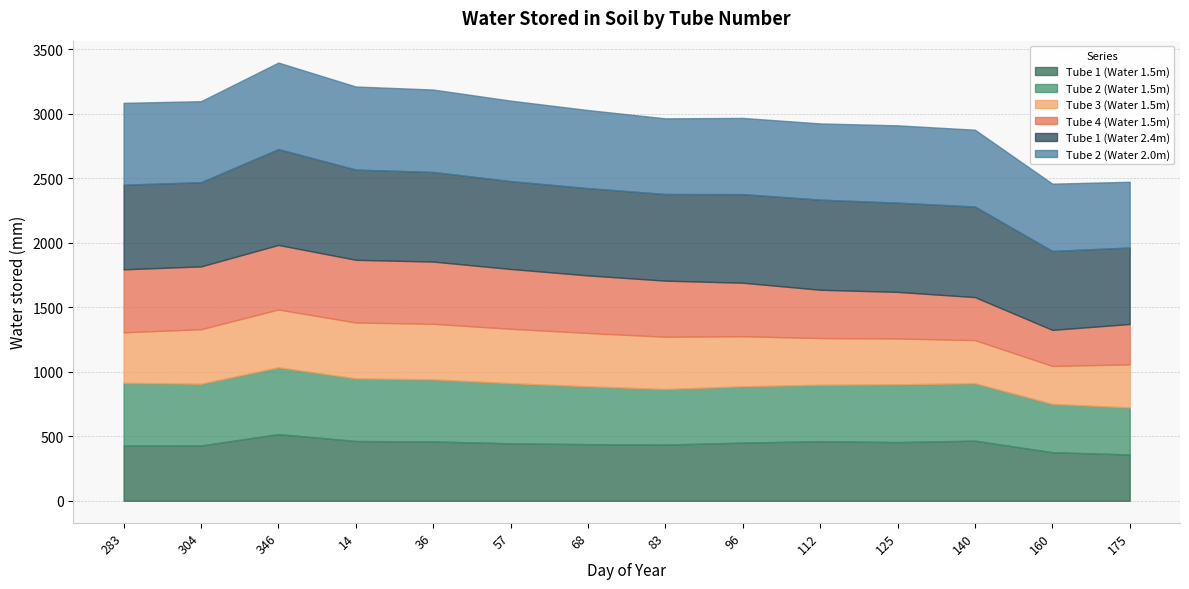

How many lines are shown in the chart?

6